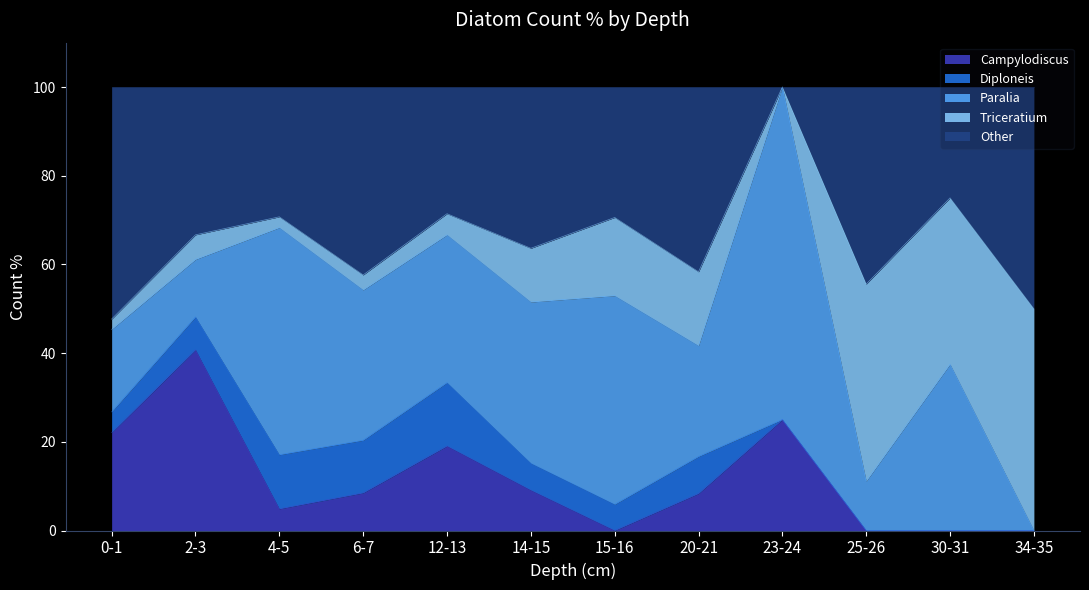

The value of Paralia at 20-21 is 43.2. True or false?

False